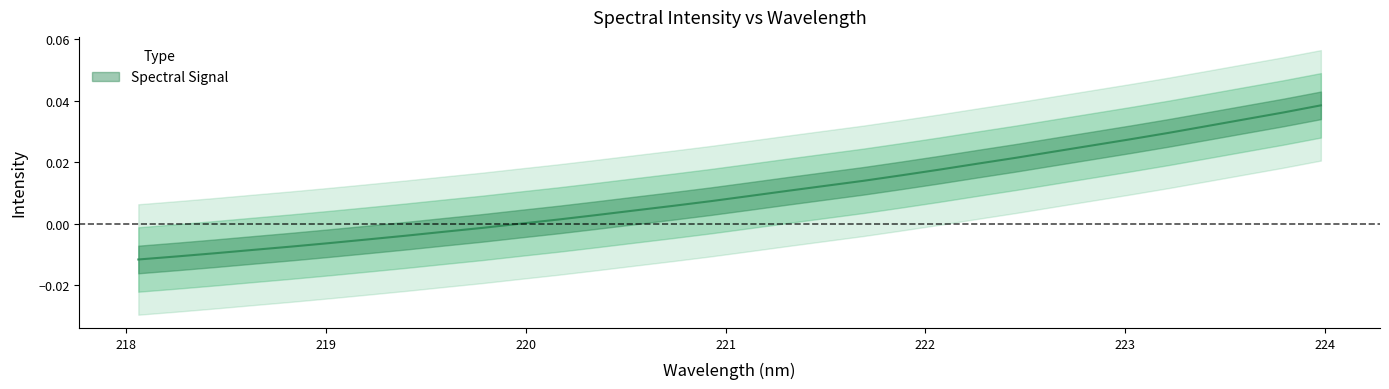

The chart shows a value of 0.0 at 221.6902. True or false?

False